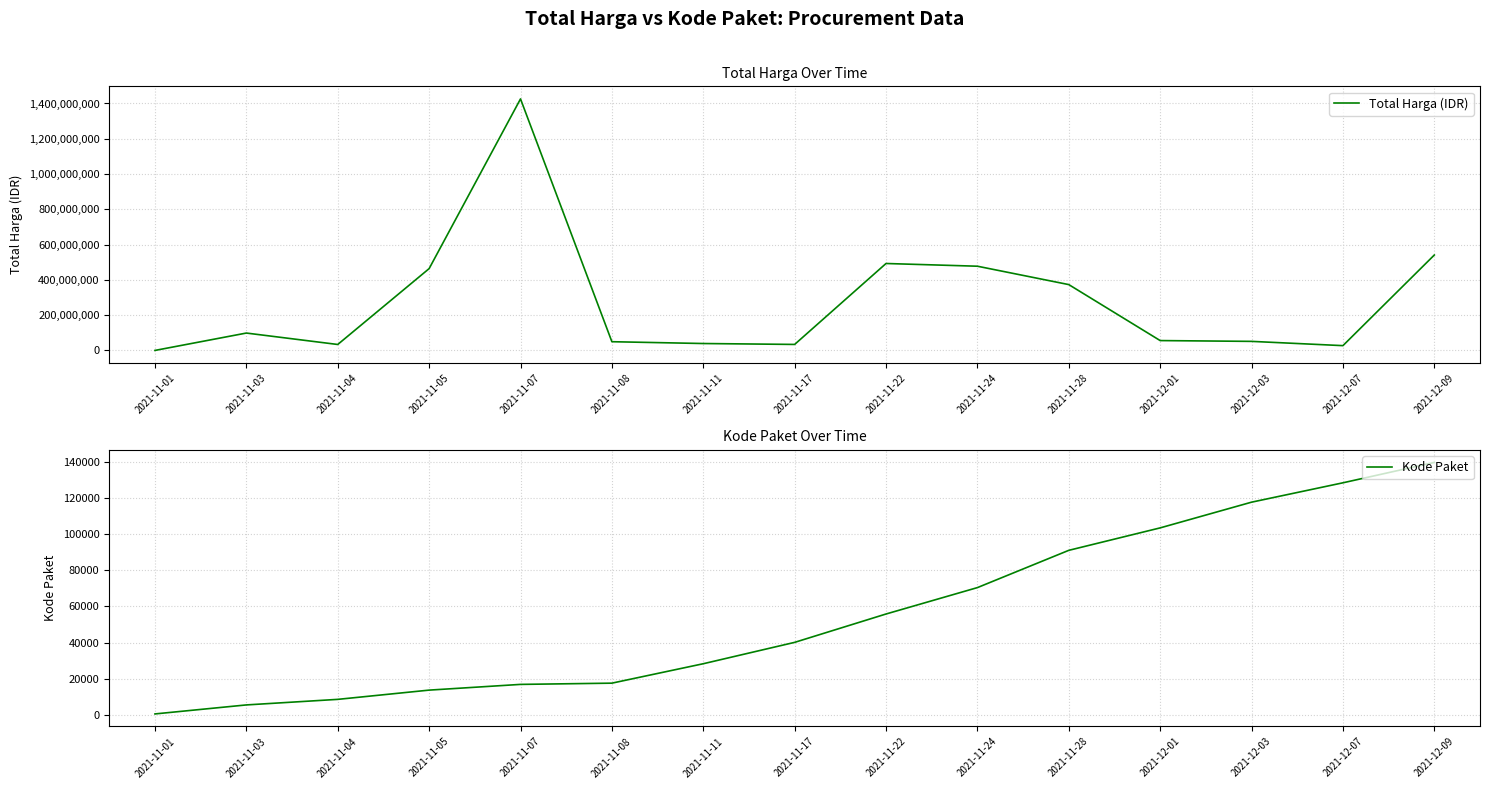

Which has a higher value, 2021-11-17 or 2021-12-09?

2021-12-09